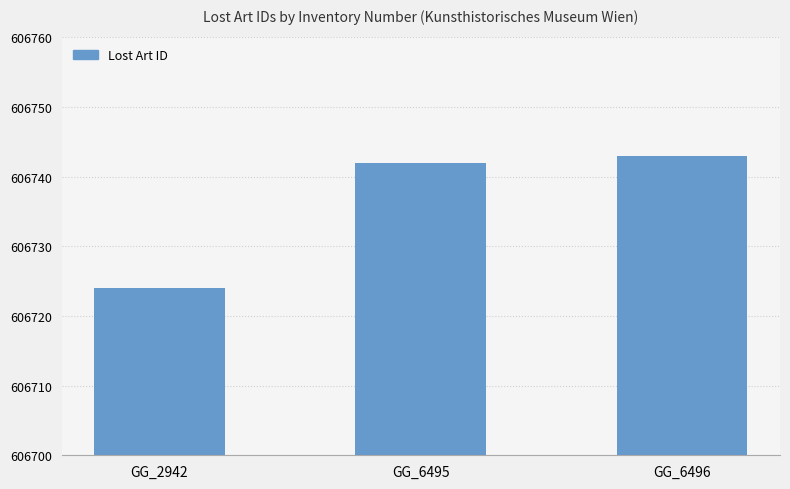

The chart shows a value of 606724 at GG_2942. True or false?

True